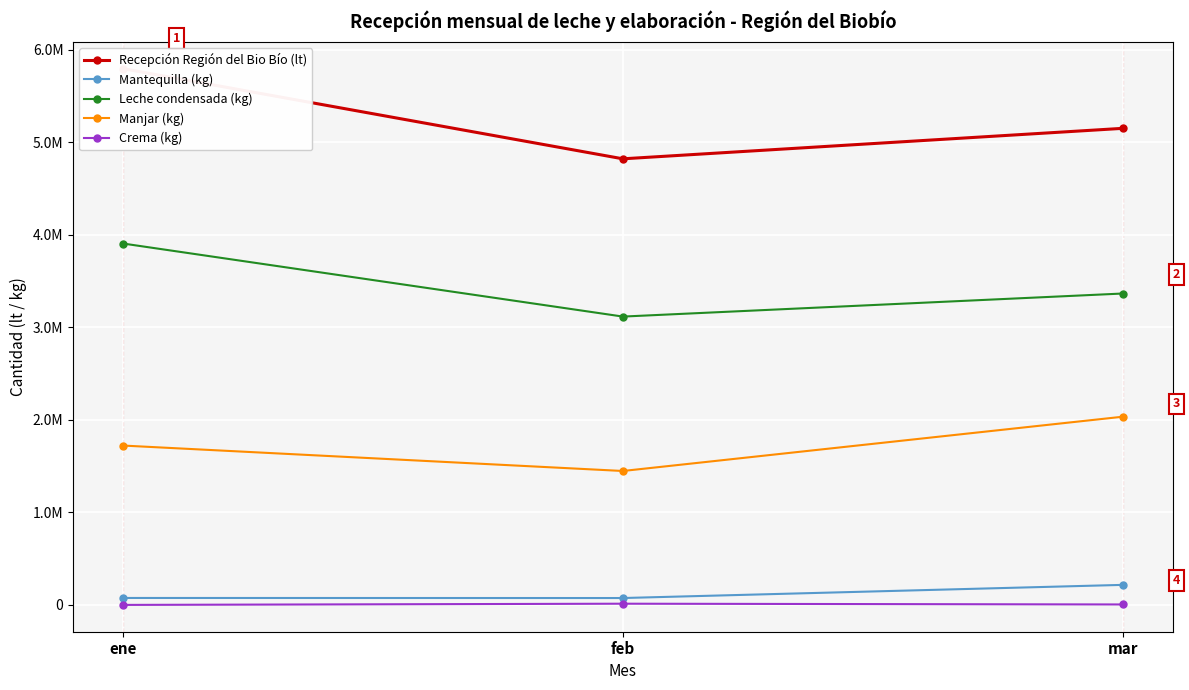

How many values in the Leche condensada (kg) series are below 3365928?

1